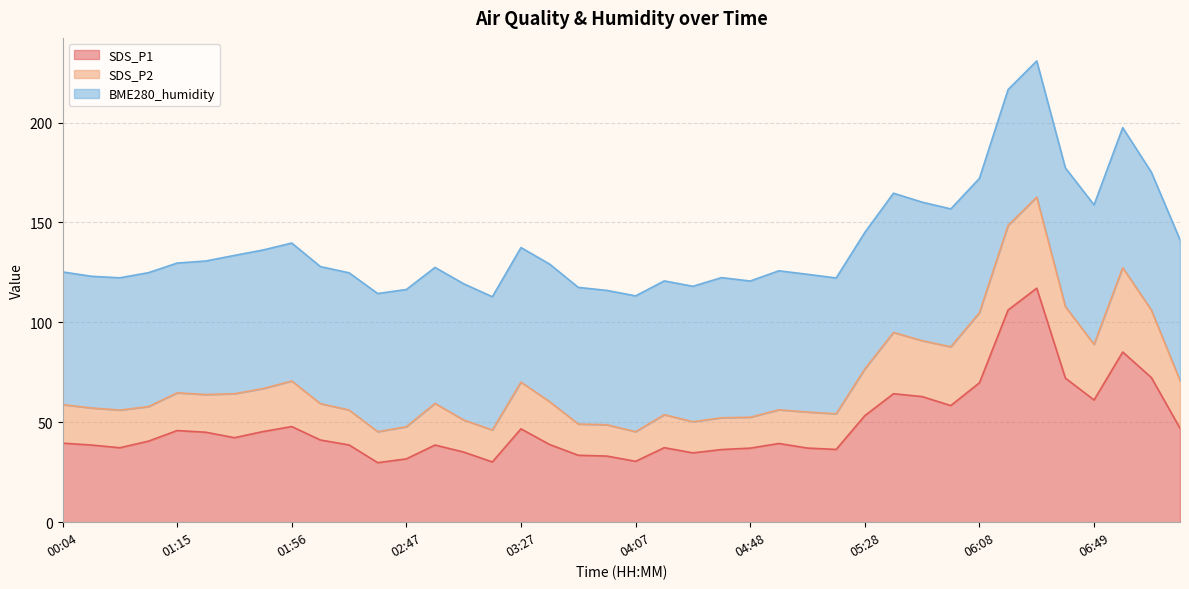

How many lines are shown in the chart?

3